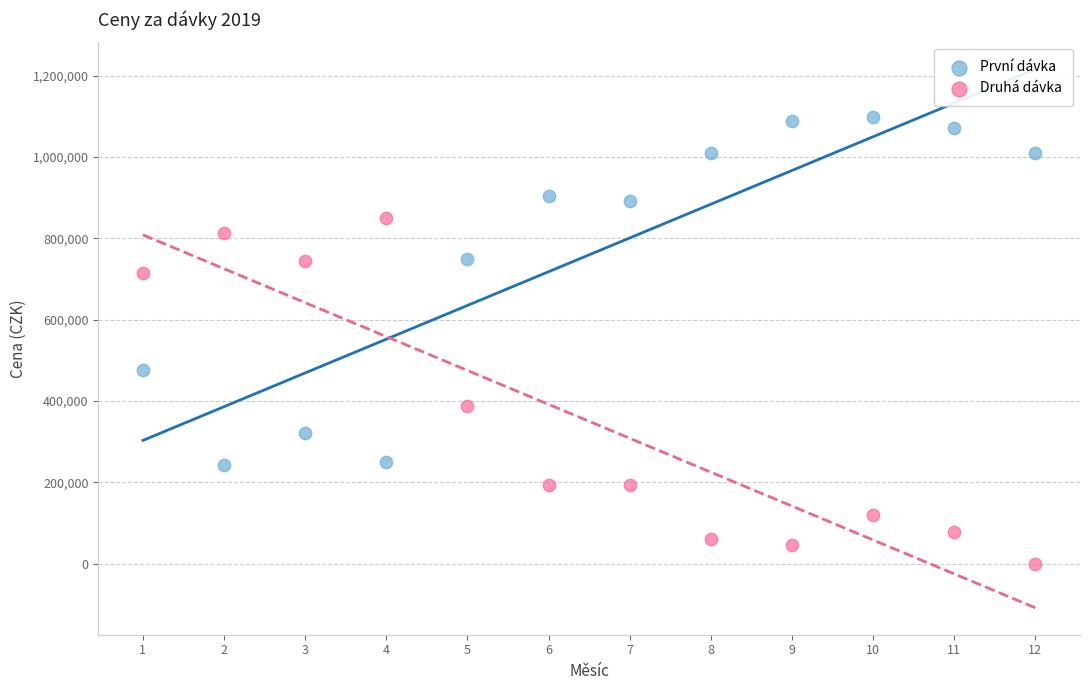

Which series reaches the maximum Y coordinate?

První dávka